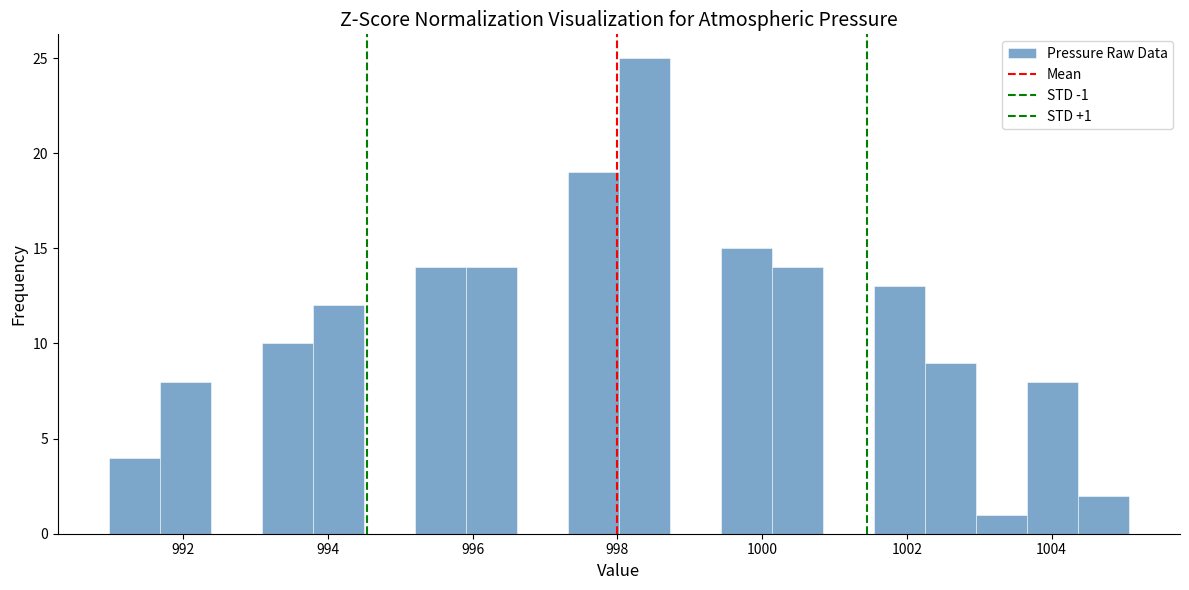

Around what value on the x-axis is the tallest bar? Give the approximate position of its centre, as read against the axis.

998.4